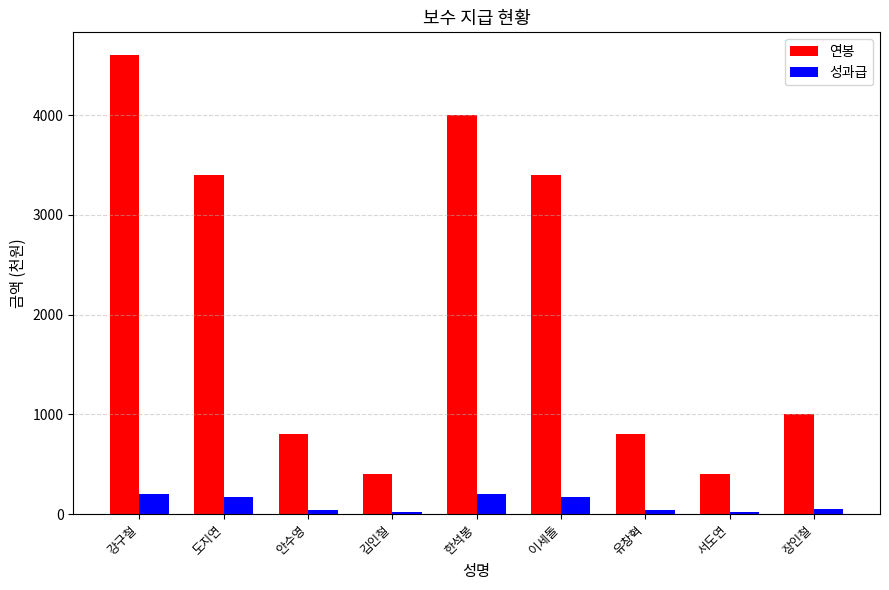

What is the label of the 9th bar from the left?

장인철